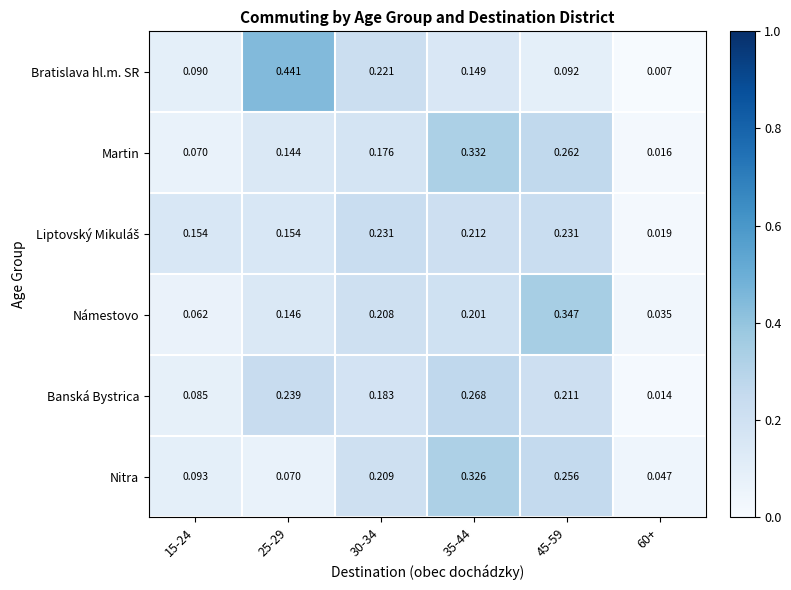

Is the value of Banská Bystrica at 60+ greater than the value of Bratislava hl.m. SR at 35-44?

No